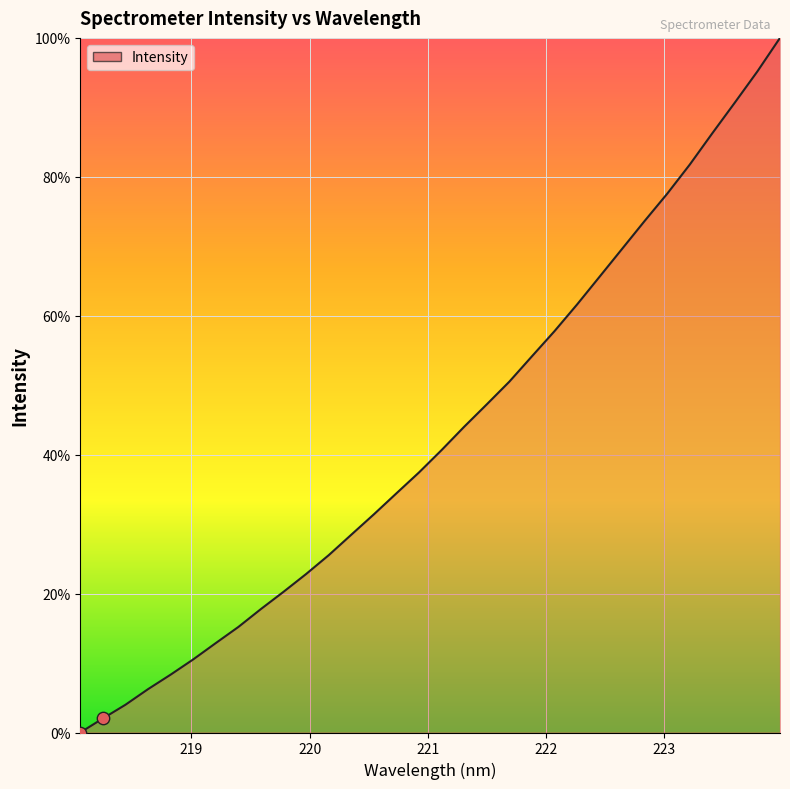

What is the greatest value displayed?

100.0